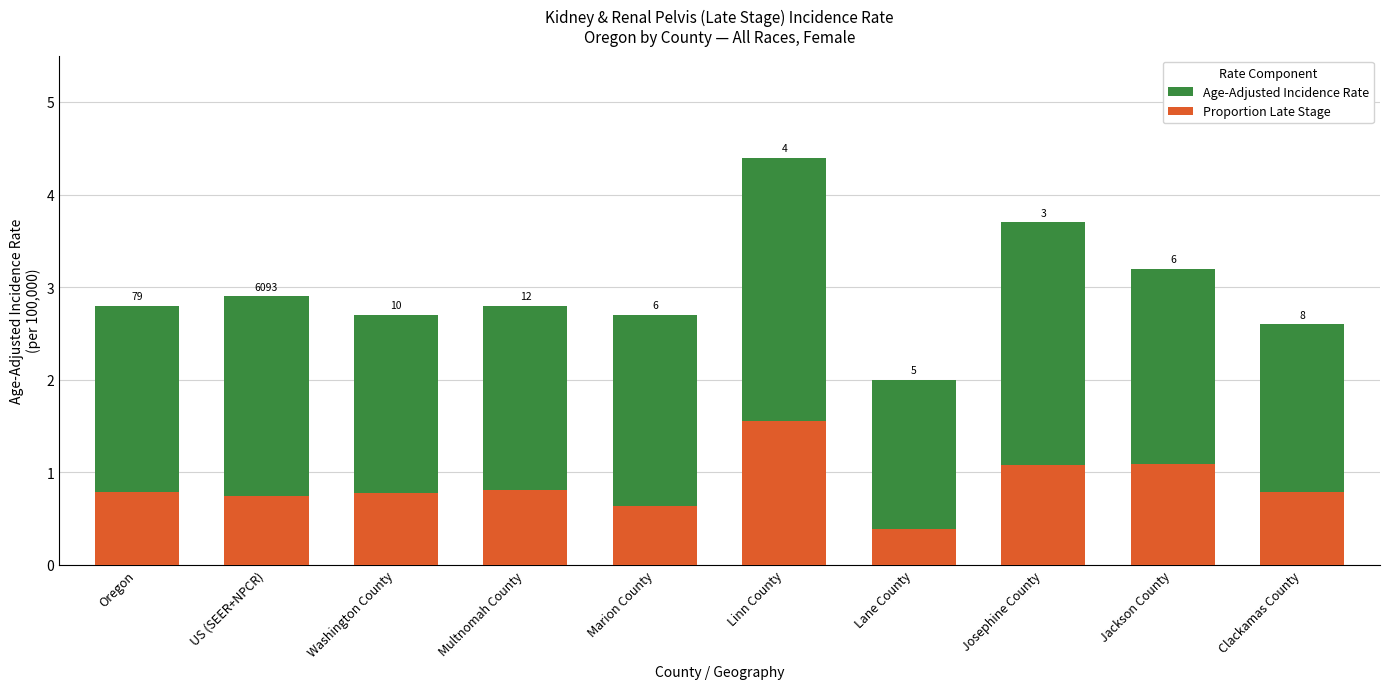

Rank the series at Marion County from highest to lowest value.

Age-Adjusted Incidence Rate, Proportion Late Stage